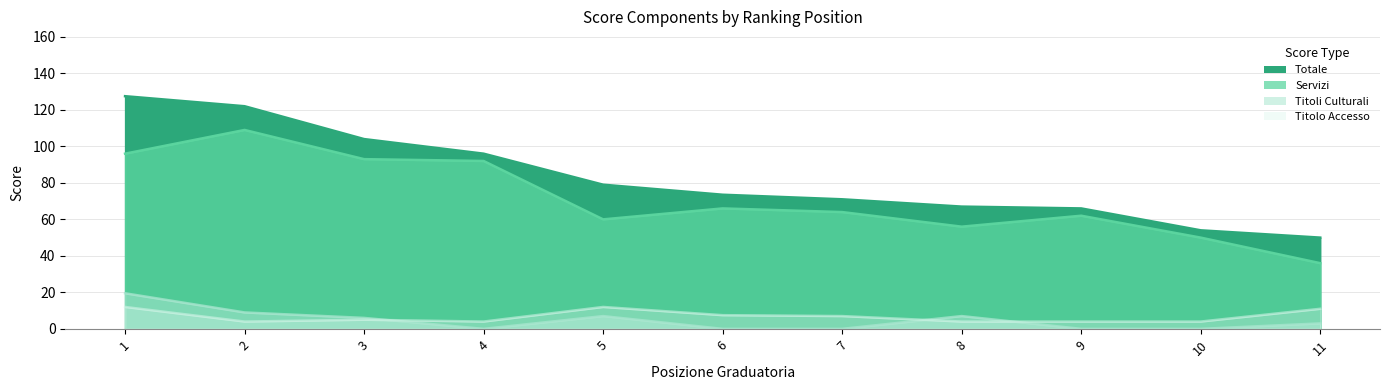

What is the total value across all series at 5?

158.0